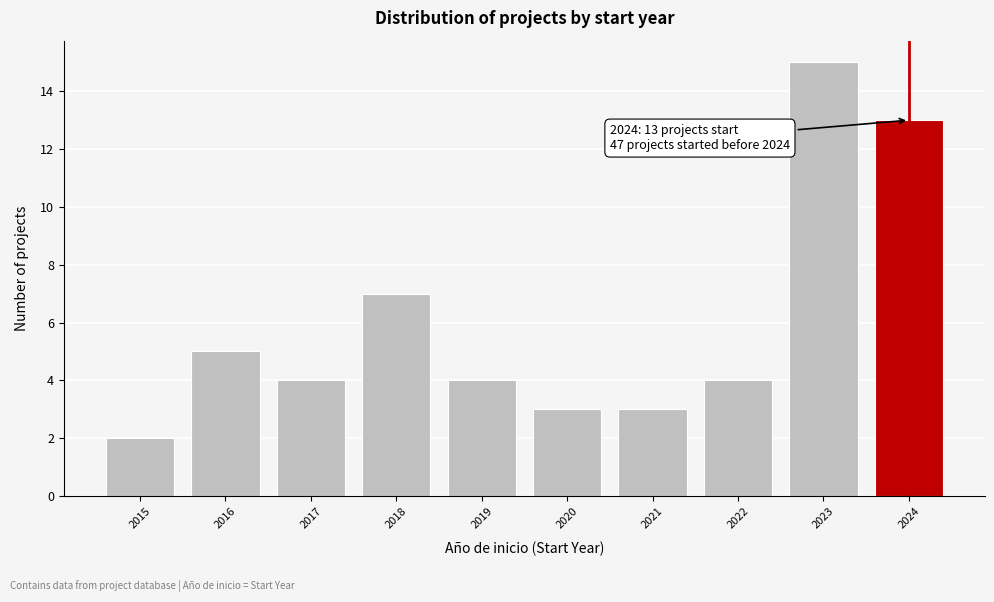

Reading left to right, list all the values displayed in this chart.

2	5	4	7	4	3	3	4	15	13